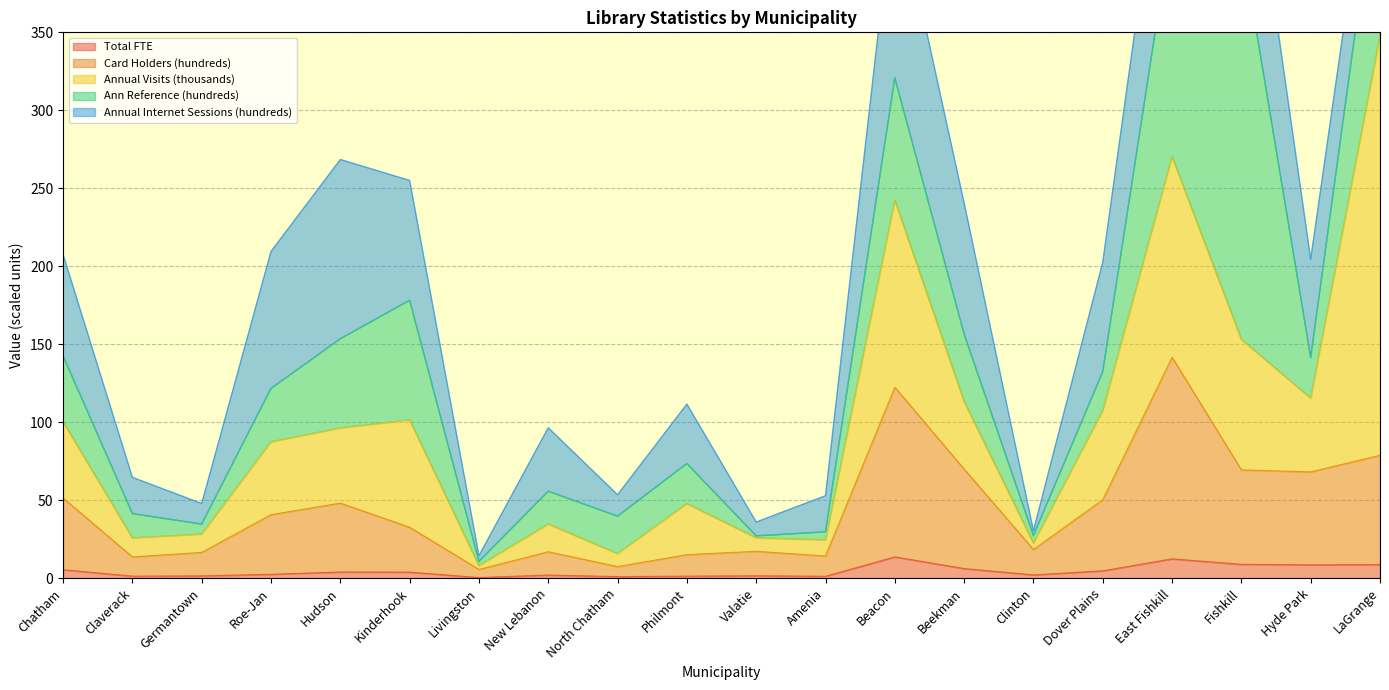

Is it true that Ann Reference (hundreds) equals 102.3 at Fishkill?

False